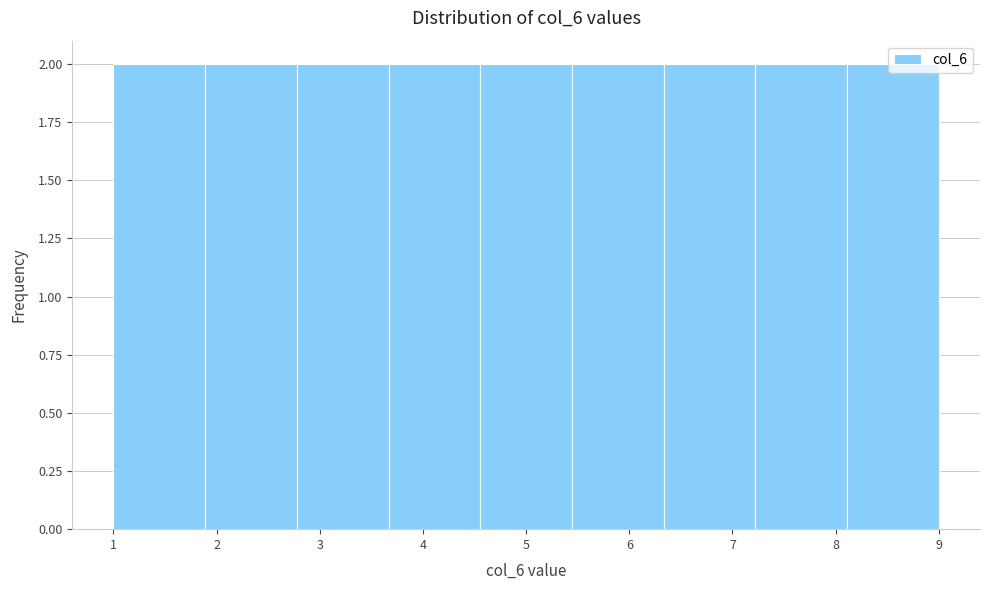

Reading left to right, transcribe this chart: for each bar, give the range it covers on the x-axis and its height. Neither the bar edges nor the heights are printed on the chart, so give them approximately, as read against the axes.

1.0 to 1.9: 2
1.9 to 2.8: 2
2.8 to 3.7: 2
3.7 to 4.6: 2
4.6 to 5.4: 2
5.4 to 6.3: 2
6.3 to 7.2: 2
7.2 to 8.1: 2
8.1 to 9.0: 2